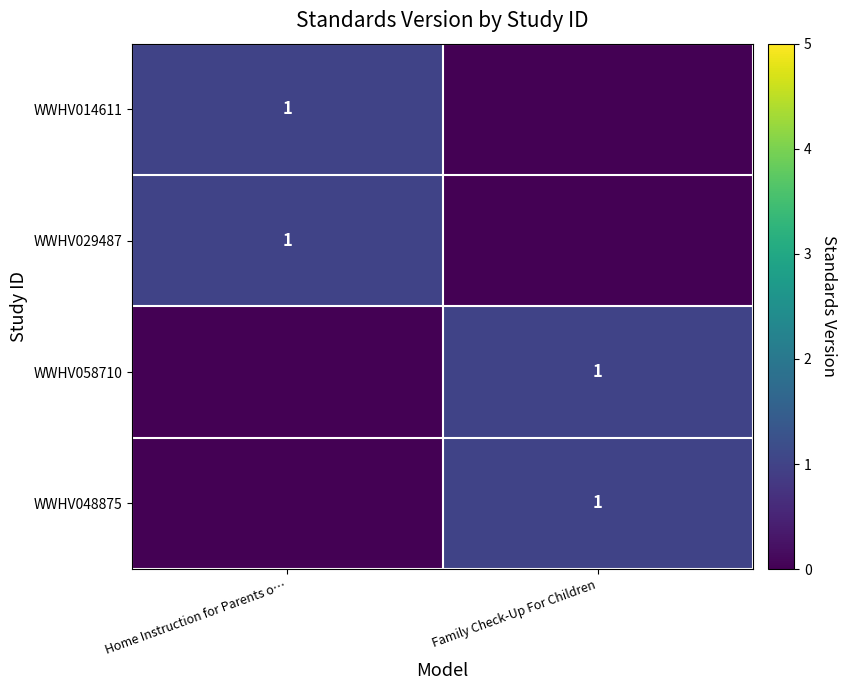

True or false: WWHV058710 has a value of 1 at Family Check-Up For Children.

True